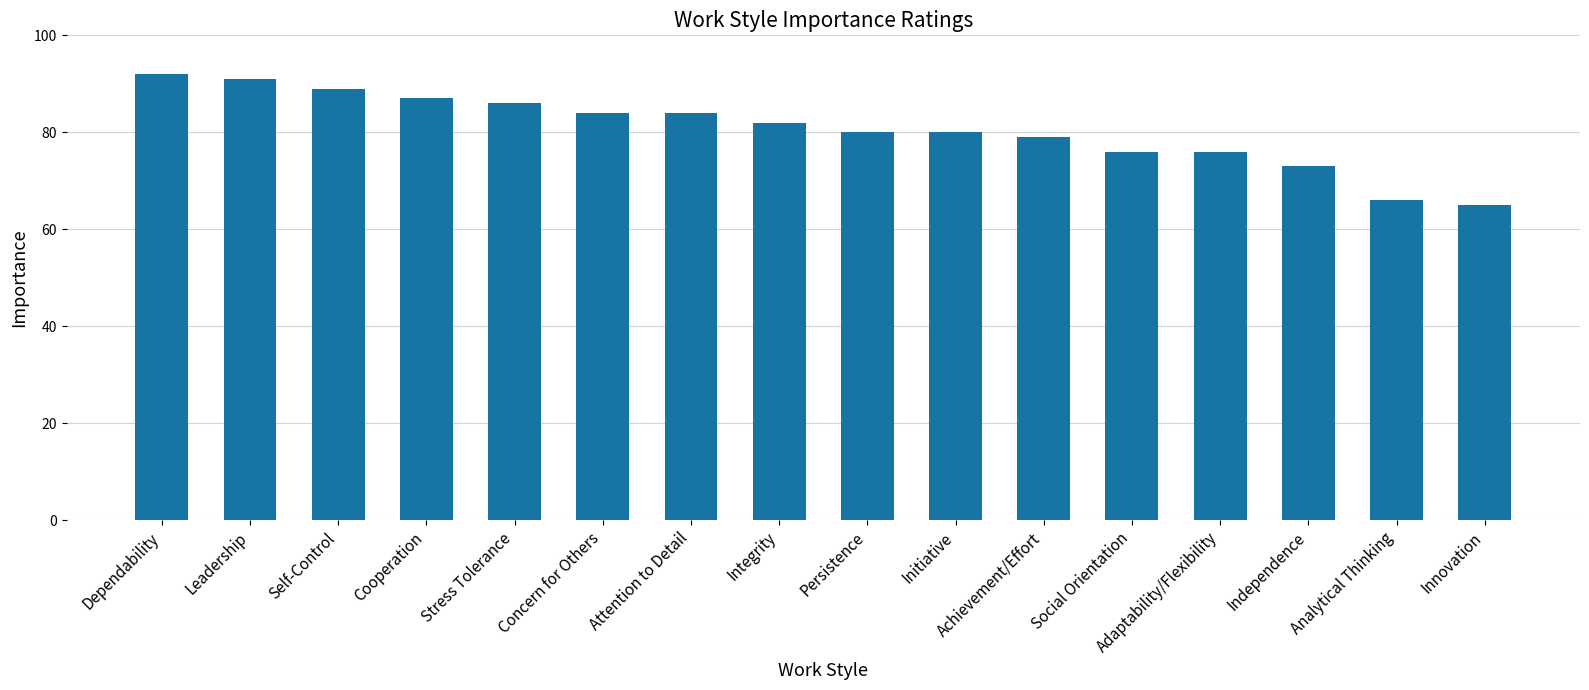

What value does the data have at Stress Tolerance?

86